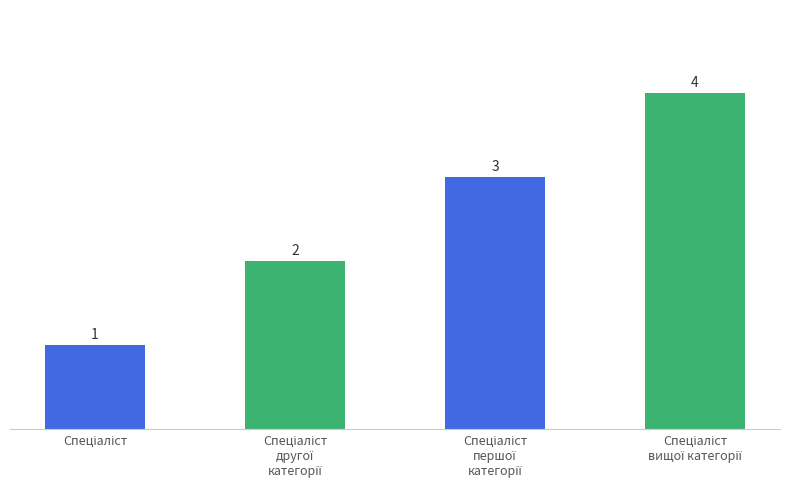

Reading right to left, list all the values displayed in this chart.

4	3	2	1